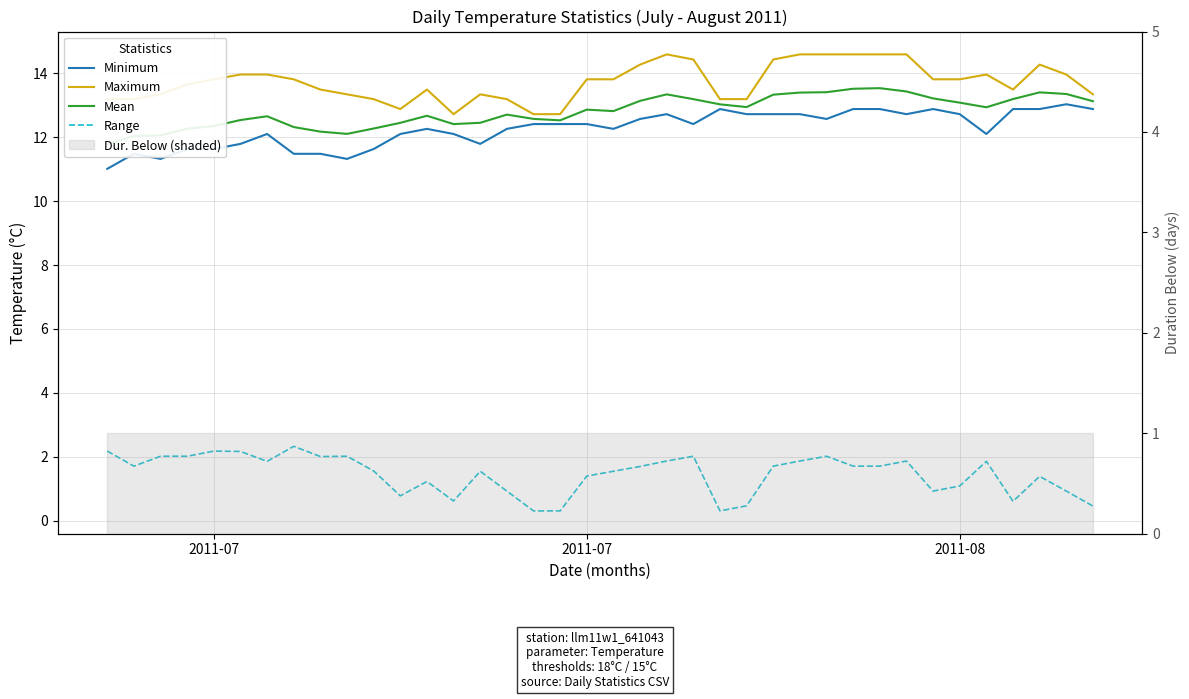

At which label does Mean first exceed 12?

2011-07